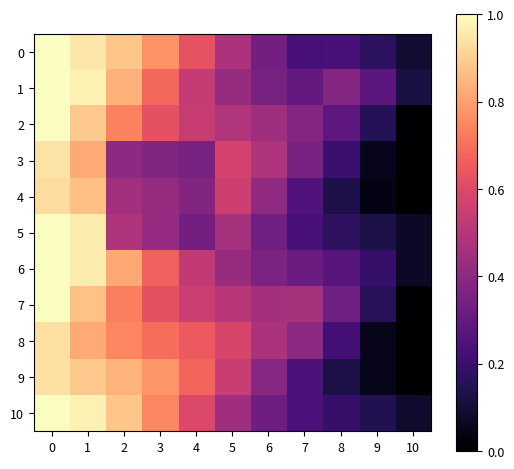

How many distinct data groups are displayed?

11